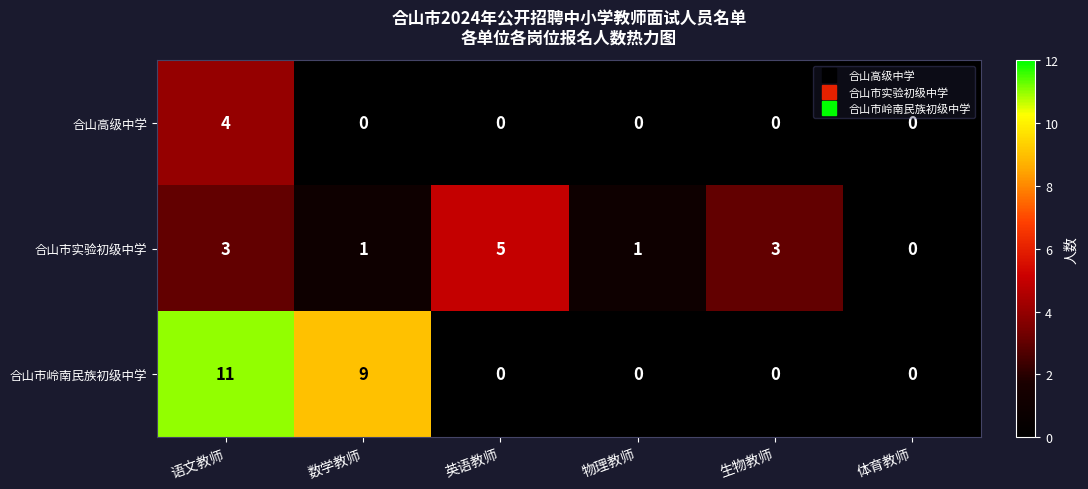

Which category has the highest value across all series?

语文教师